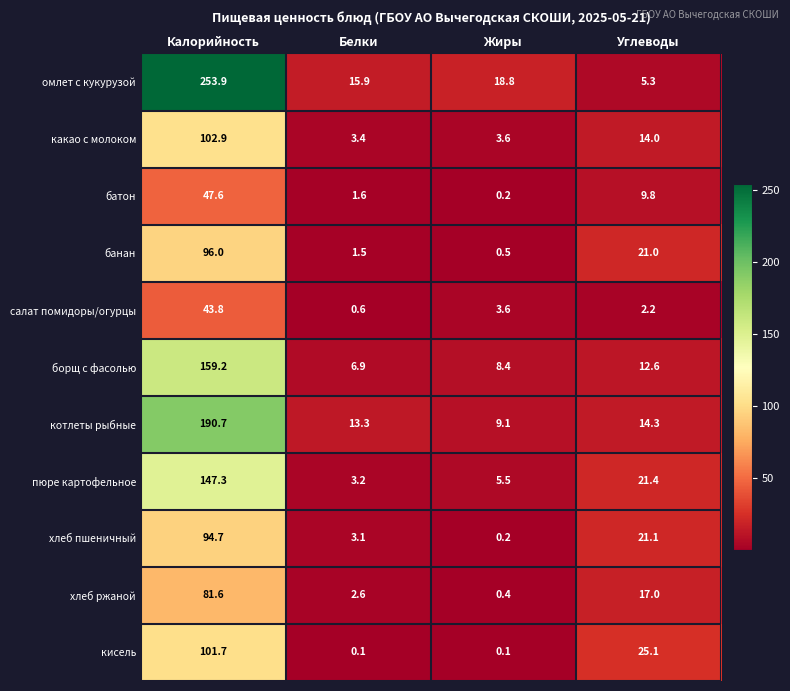

What is the difference between the хлеб пшеничный values at Калорийность and Углеводы?

73.6